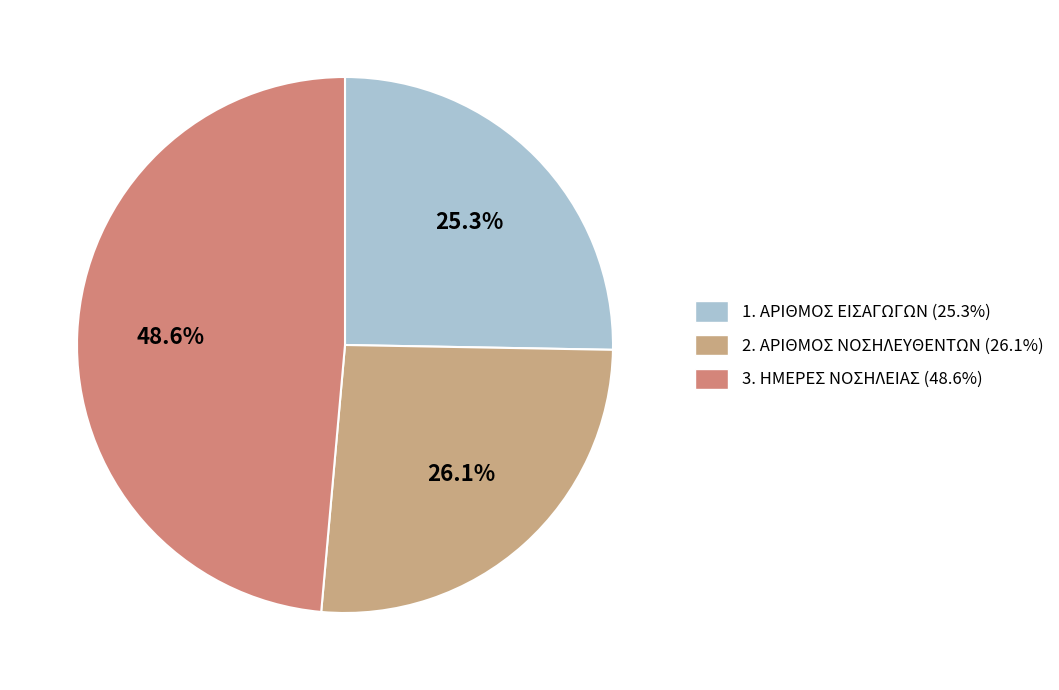

Is it true that 3. ΗΜΕΡΕΣ ΝΟΣΗΛΕΙΑΣ is 38% of the pie?

False